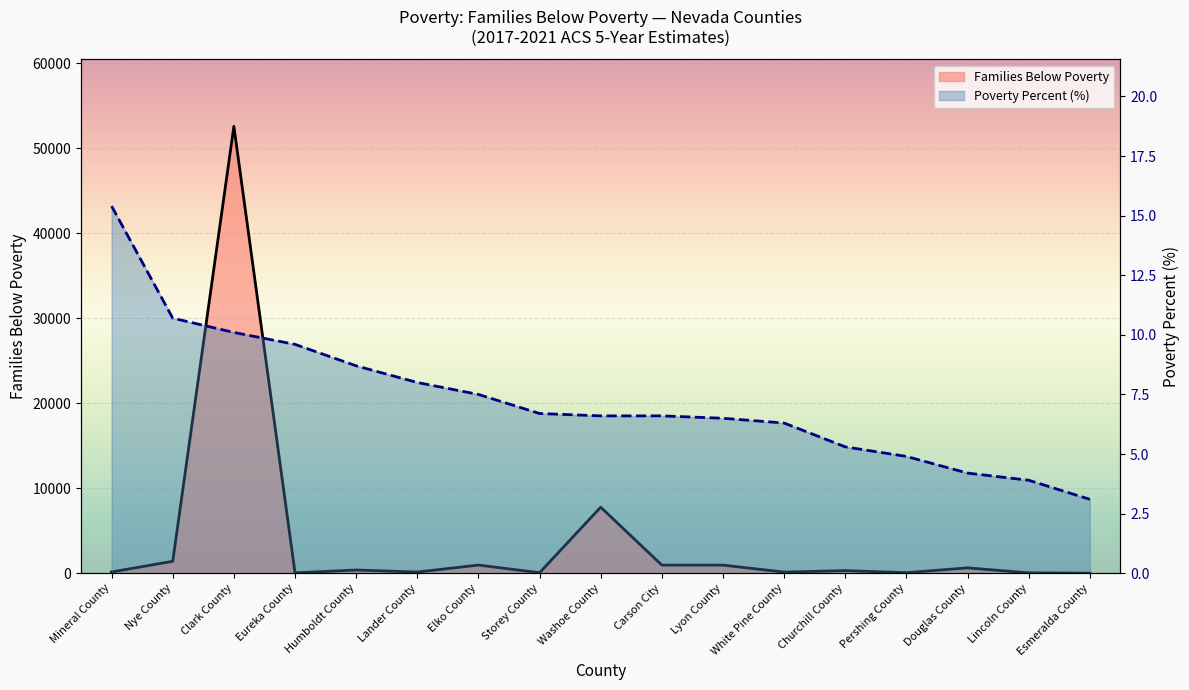

Between Mineral County and Pershing County, which series saw the biggest shift?

Families Below Poverty